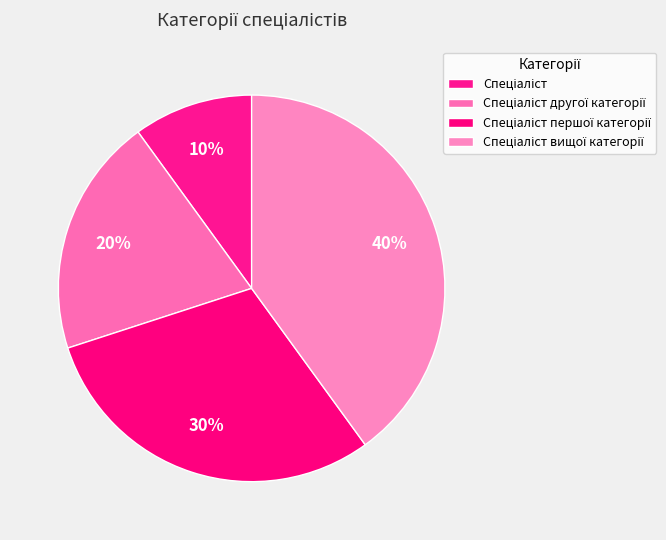

Count the number of slices in the pie.

4